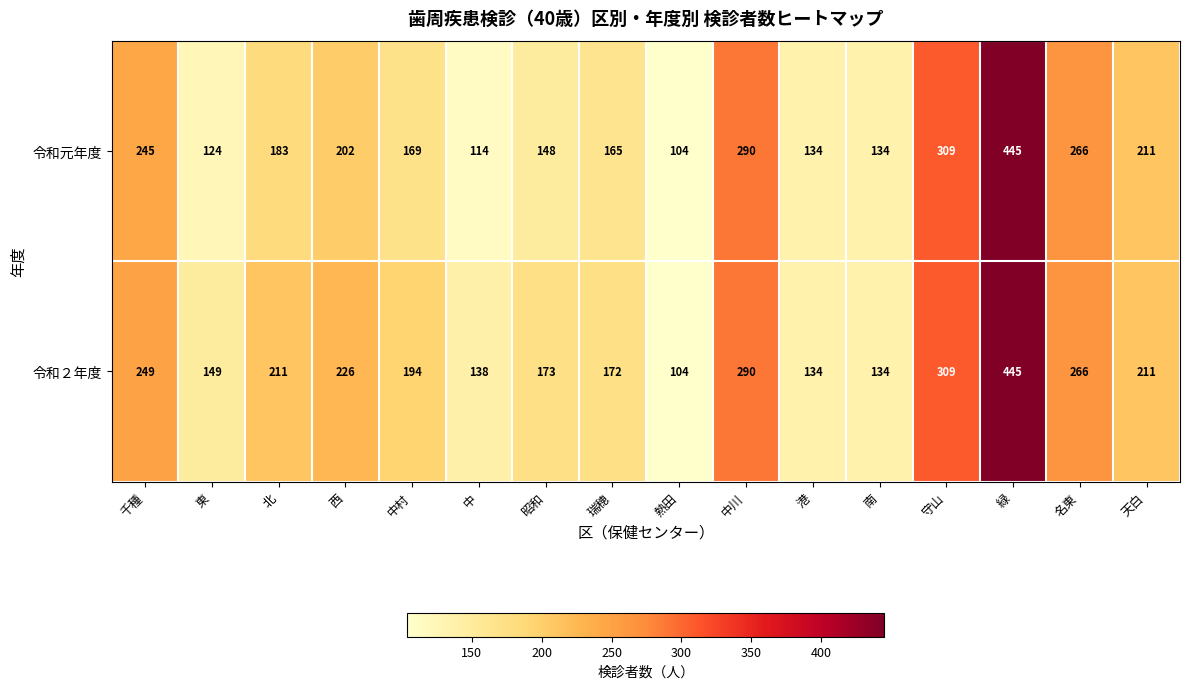

What is the greatest value displayed?

445